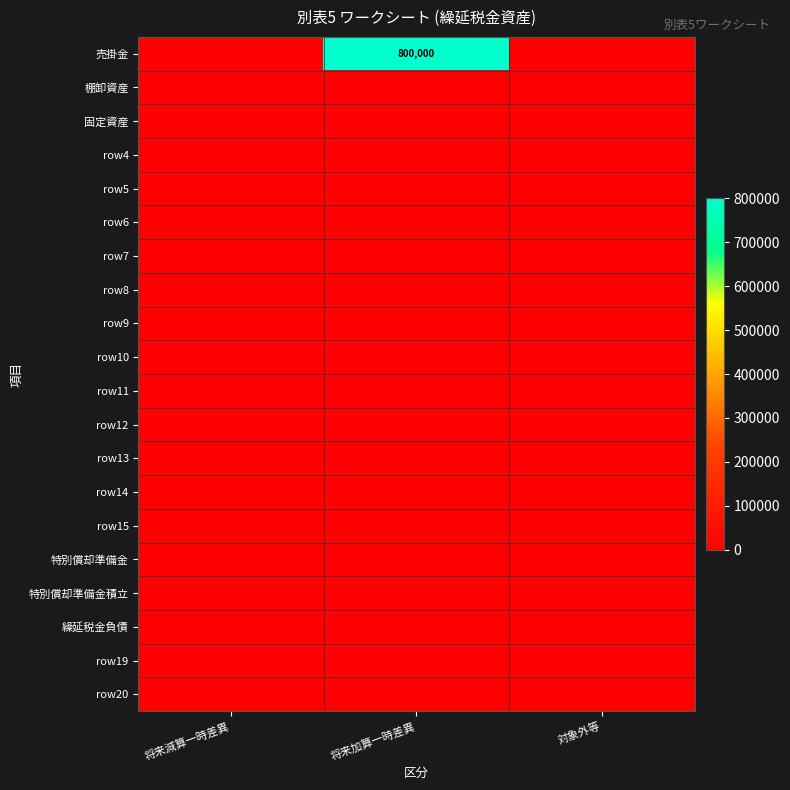

Is the value of row6 at 対象外等 greater than the value of row10 at 将来減算一時差異?

No